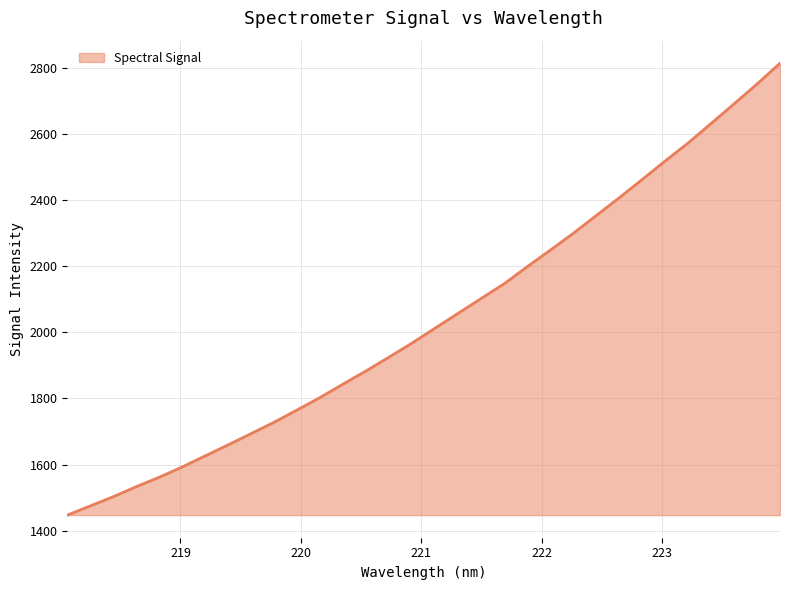

What is the greatest value displayed?

2814.4